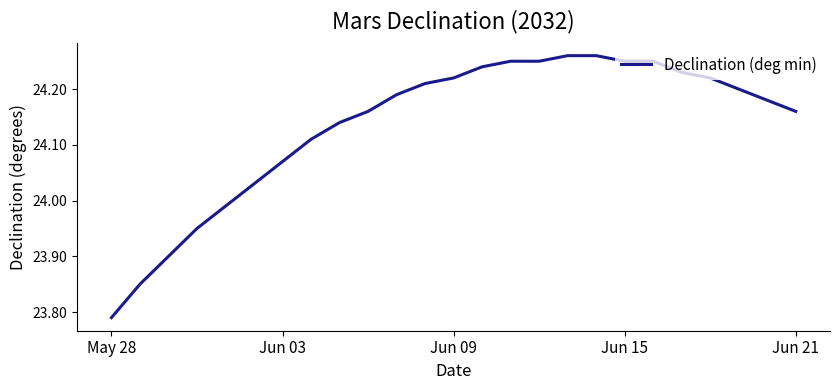

Is this an area chart (filled region under the line)?

No